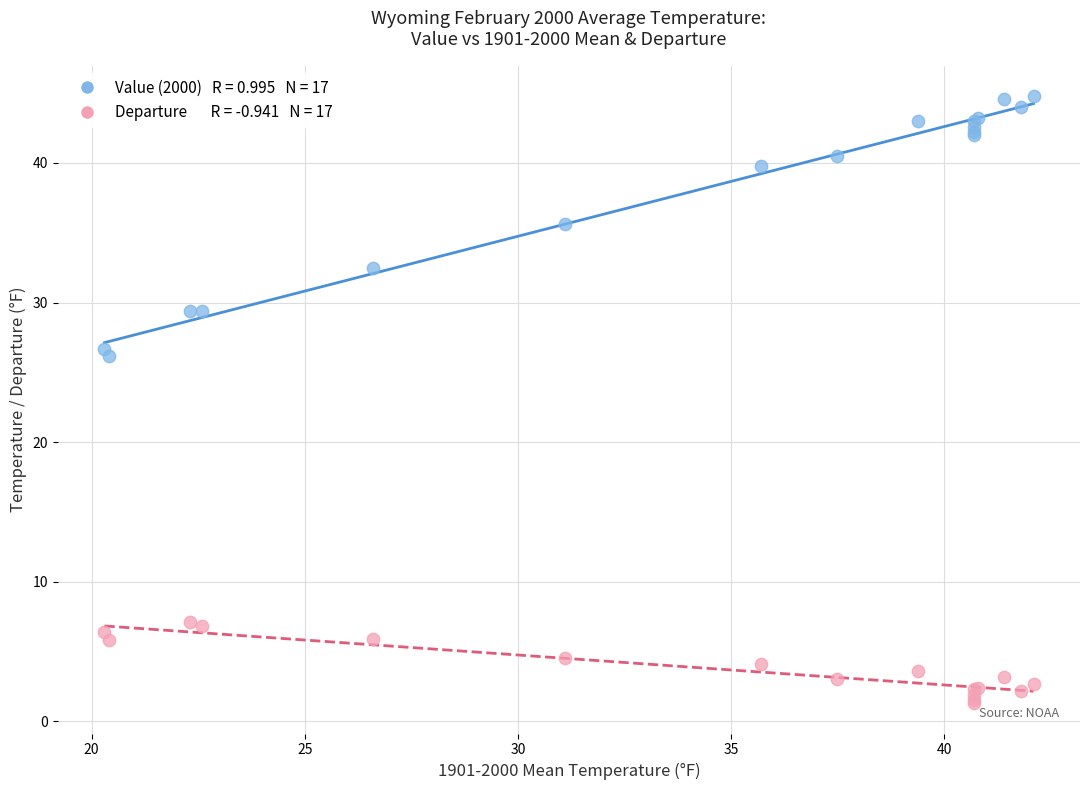

Across all series, what Y value is closest to 23?

26.2